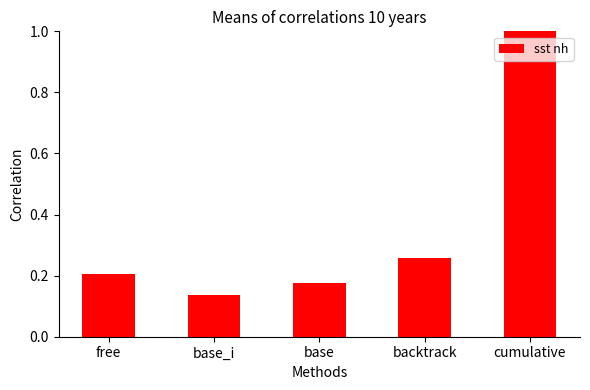

Between base_i and base, which is larger?

base